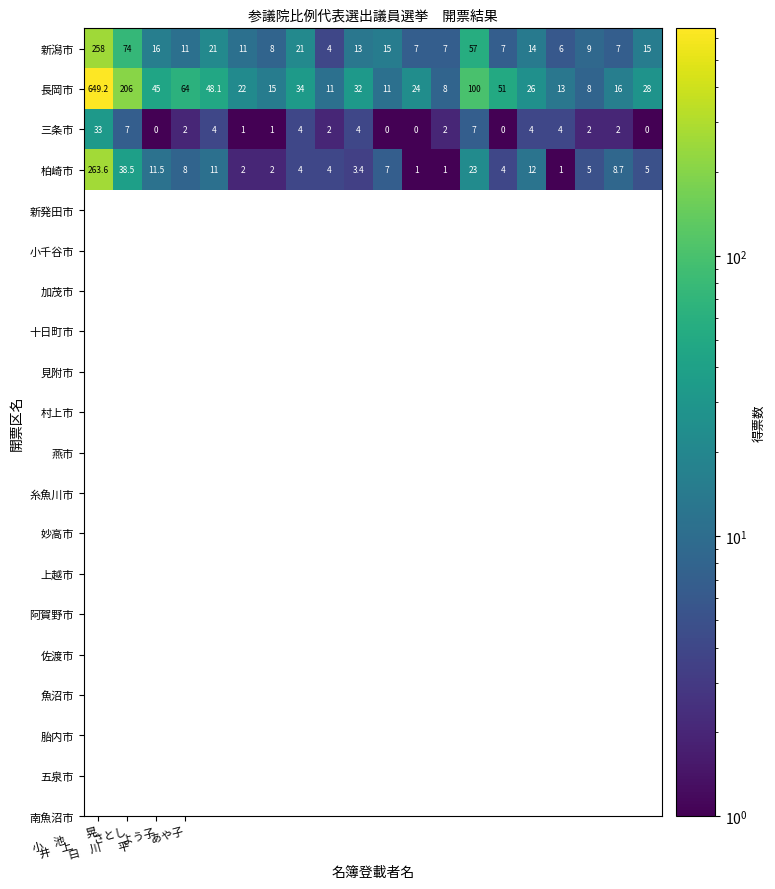

Which series has the largest range (max minus min)?

長岡市